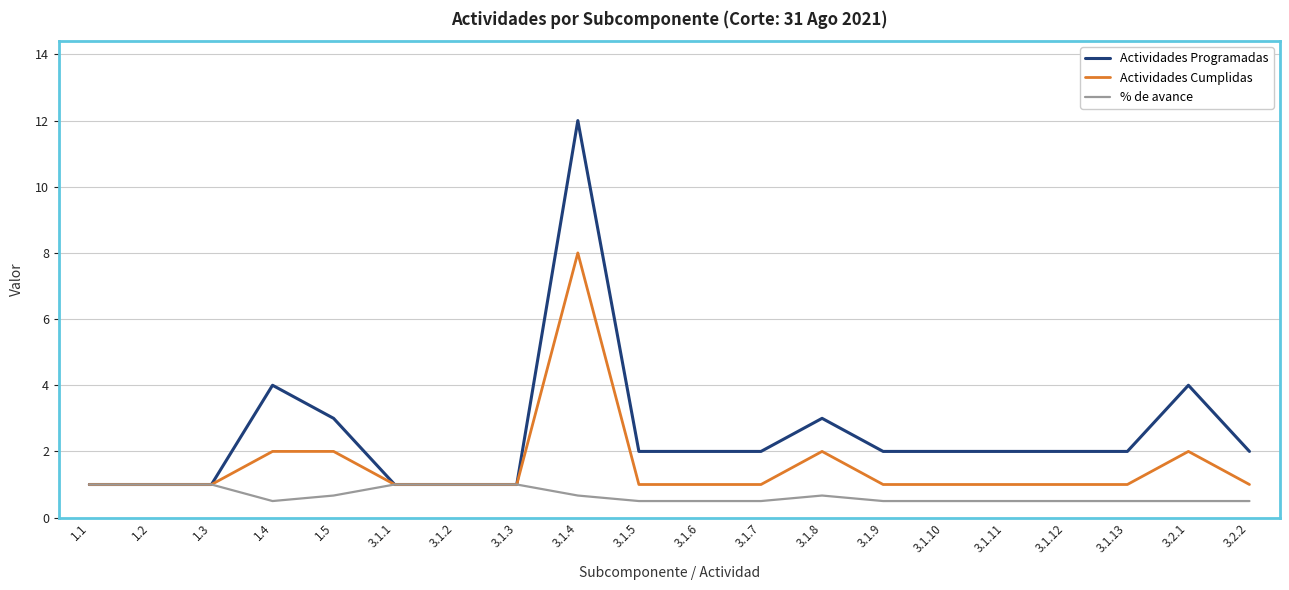

What position from the right is 1.5?

16